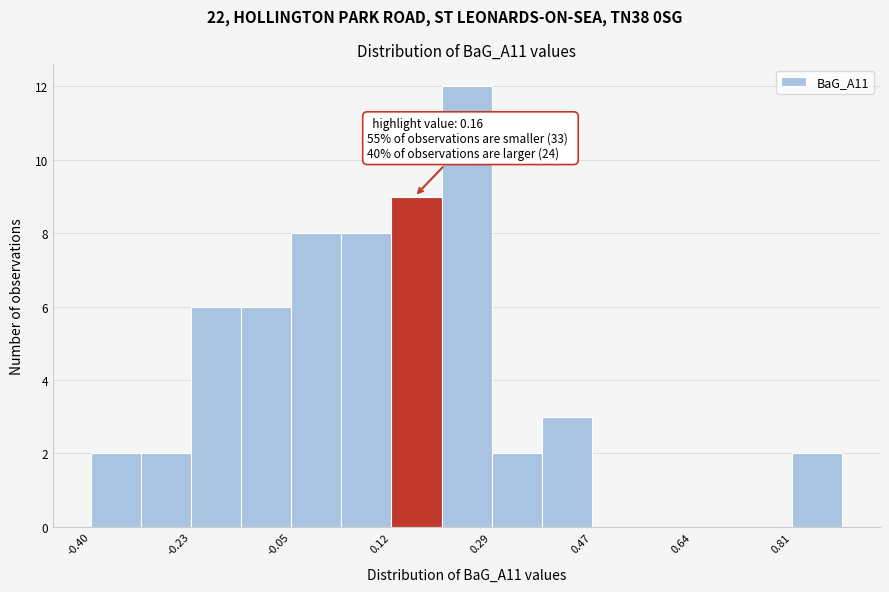

Over which range of the x-axis is the bar tallest?

0.20 to 0.30